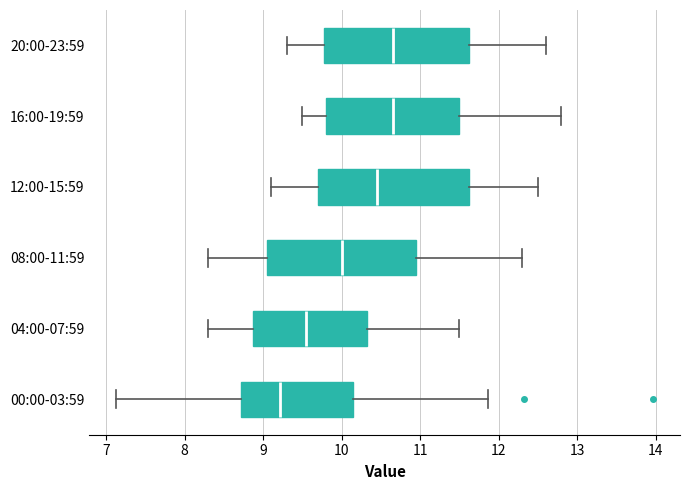

Reading bottom to top, transcribe this box plot: for each box, give where its median line is, the range the box spans, and where its two whiskers end, as read against the x-axis. The values are not printed on the chart, so give them approximately, as read against the axis.

00:00-03:59: median 9.2, box 8.7 to 10.1, whiskers 7.1 to 11.9
04:00-07:59: median 9.6, box 8.9 to 10.3, whiskers 8.3 to 11.5
08:00-11:59: median 10.0, box 9.1 to 11.0, whiskers 8.3 to 12.3
12:00-15:59: median 10.5, box 9.7 to 11.6, whiskers 9.1 to 12.5
16:00-19:59: median 10.7, box 9.8 to 11.5, whiskers 9.5 to 12.8
20:00-23:59: median 10.7, box 9.8 to 11.6, whiskers 9.3 to 12.6